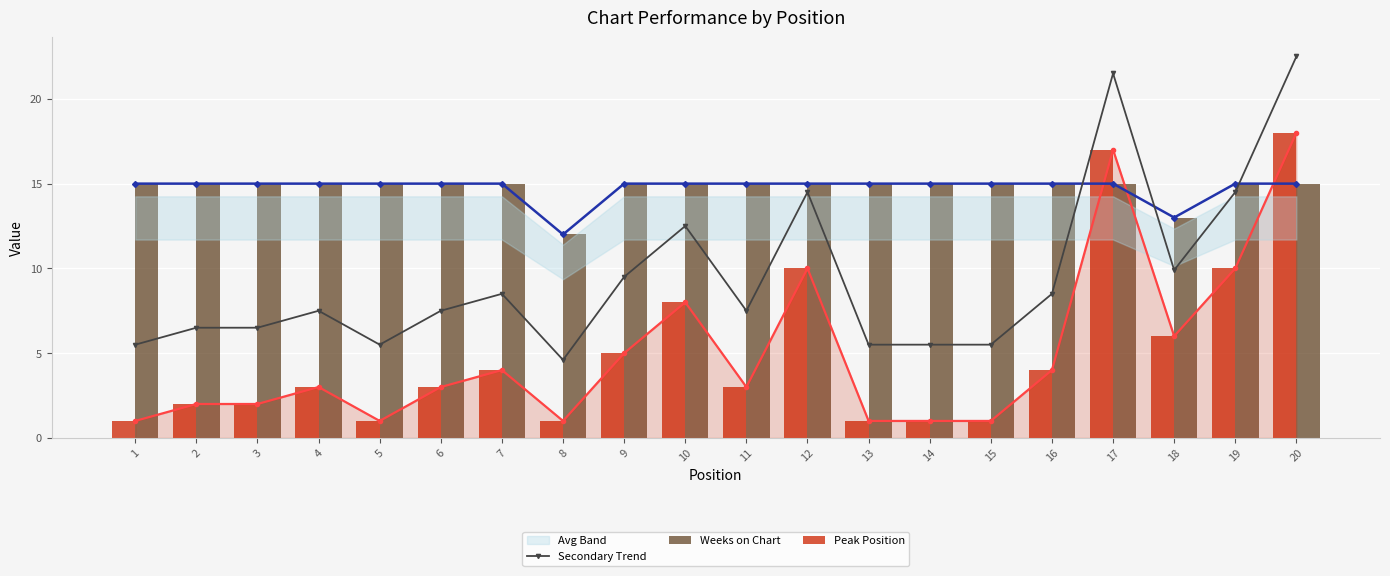

Is it true that Peak Position equals 4.1 at 19?

False